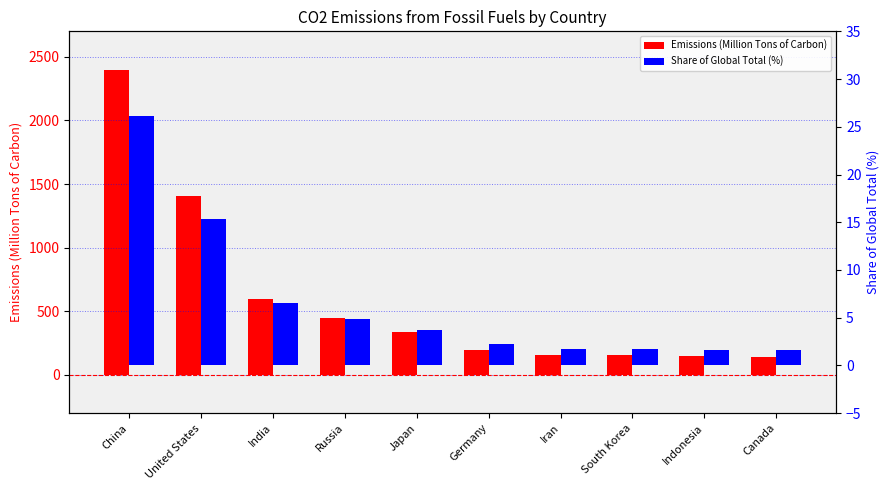

Reading left to right, transcribe all the data shown in this chart.

Emissions (Million Tons of Carbon): 2395.0	1403.0	596.0	449.0	336.0	200.0	159.0	157.0	146.0	144.0
Share of Global Total (%): 26.1	15.3	6.5	4.9	3.7	2.2	1.7	1.7	1.6	1.6